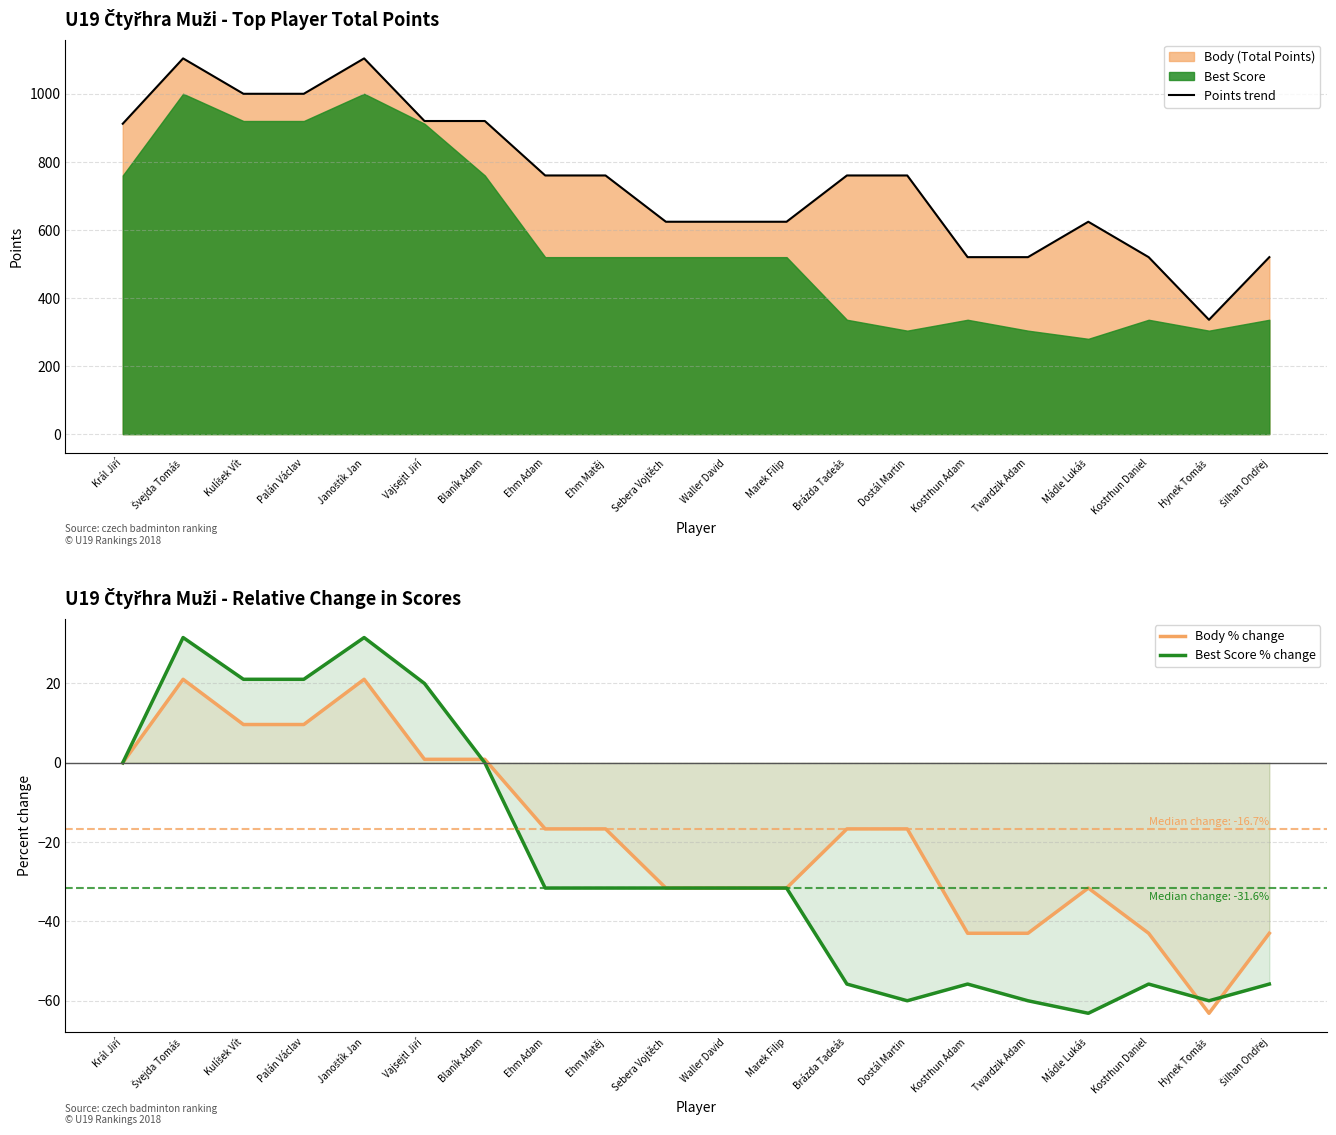

At which category does Body % change reach its first local peak?

Švejda Tomáš